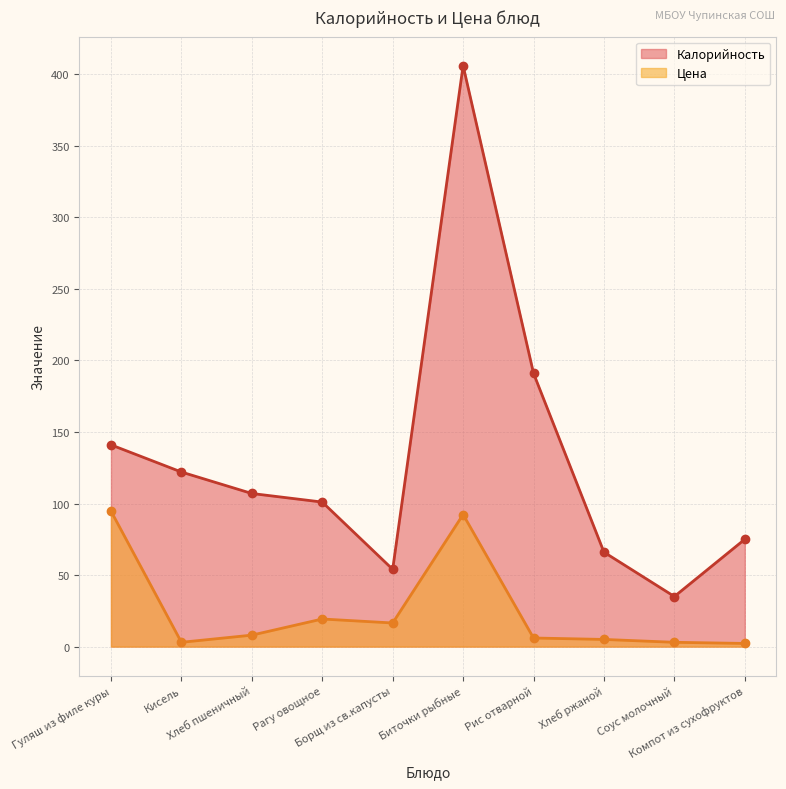

What is the label of the 6th point from the left?

Биточки рыбные